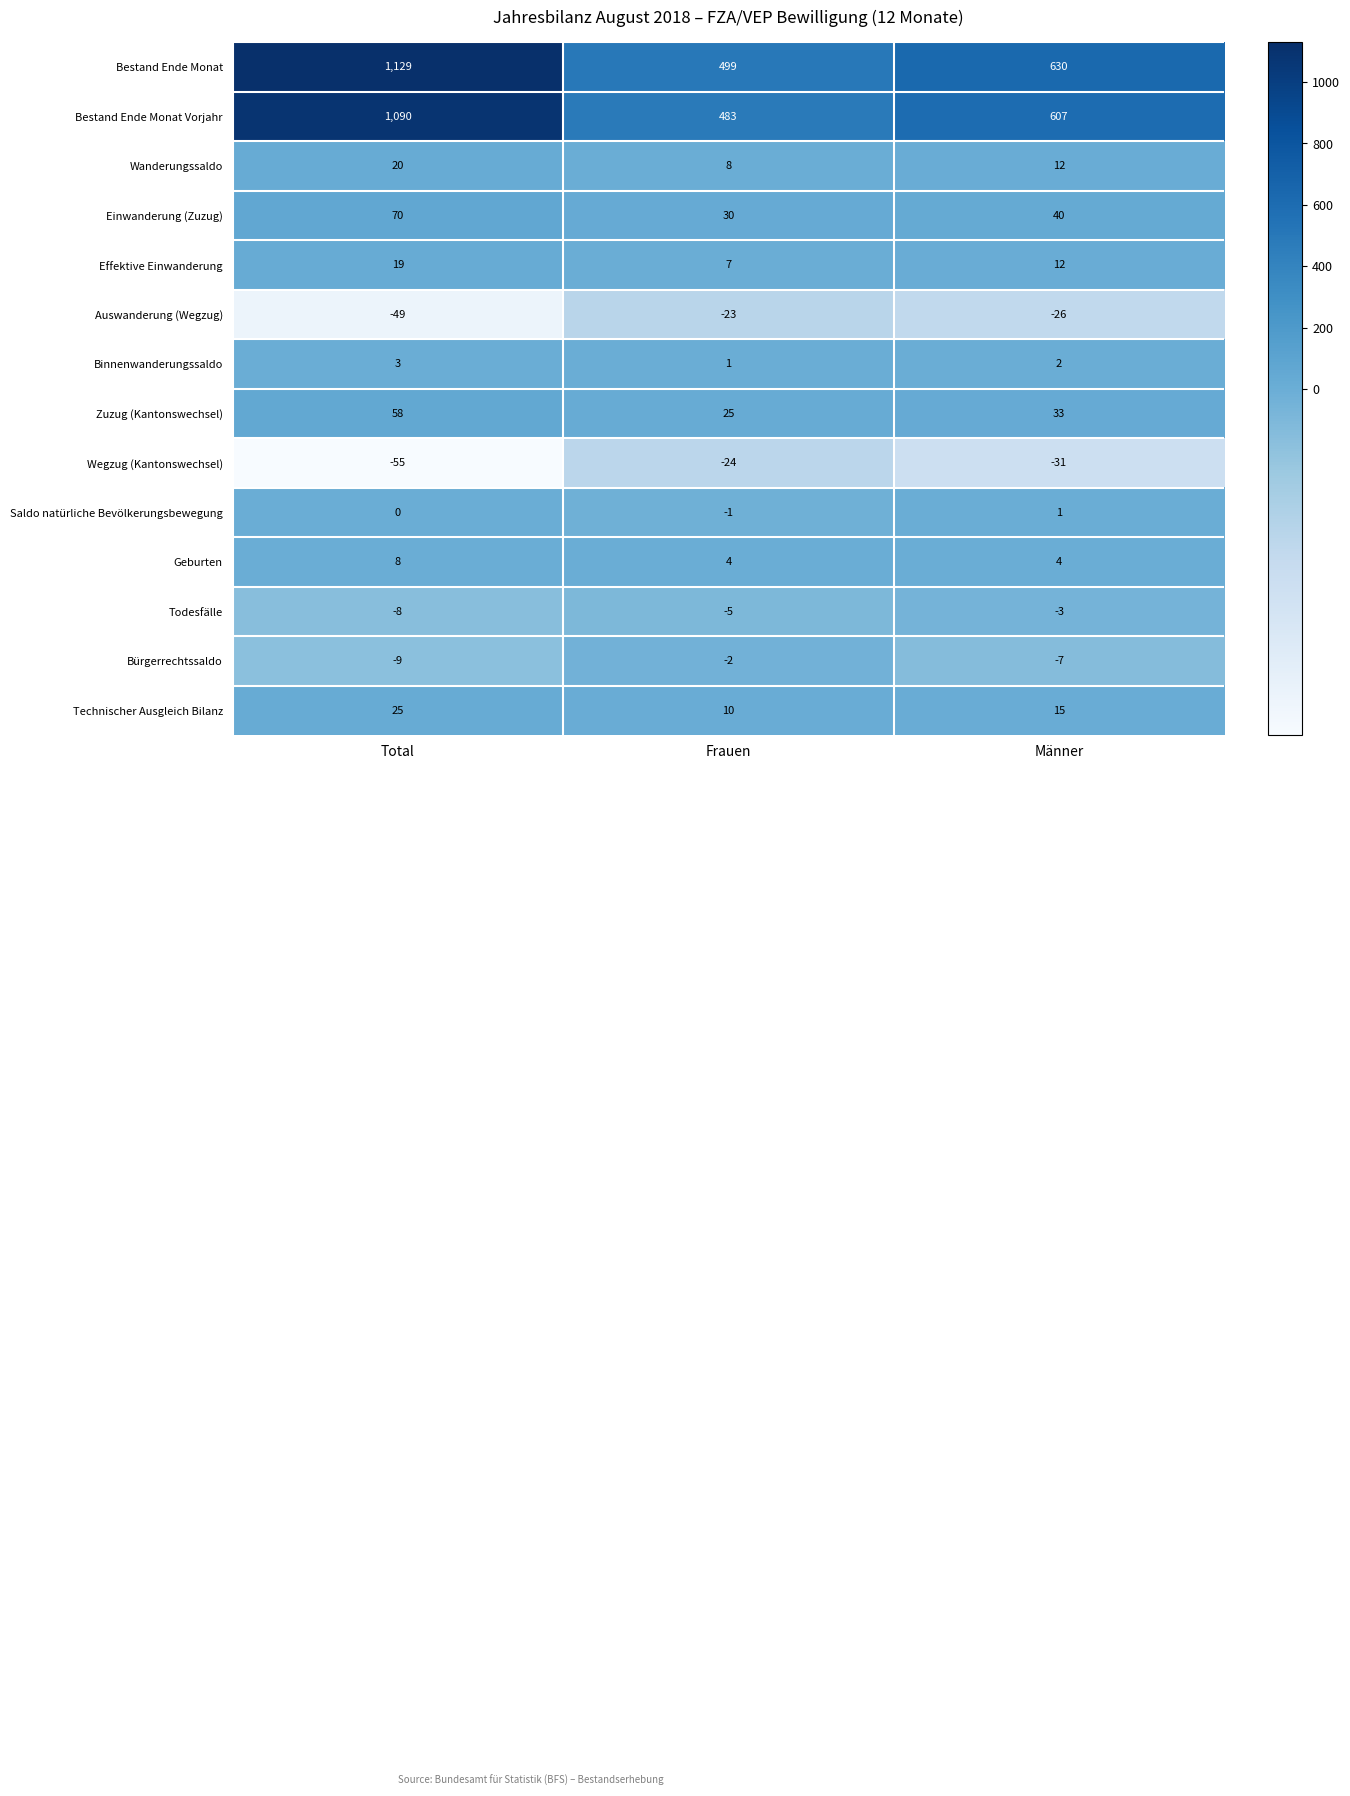

What is the difference between the Bürgerrechtssaldo values at Frauen and Total?

7